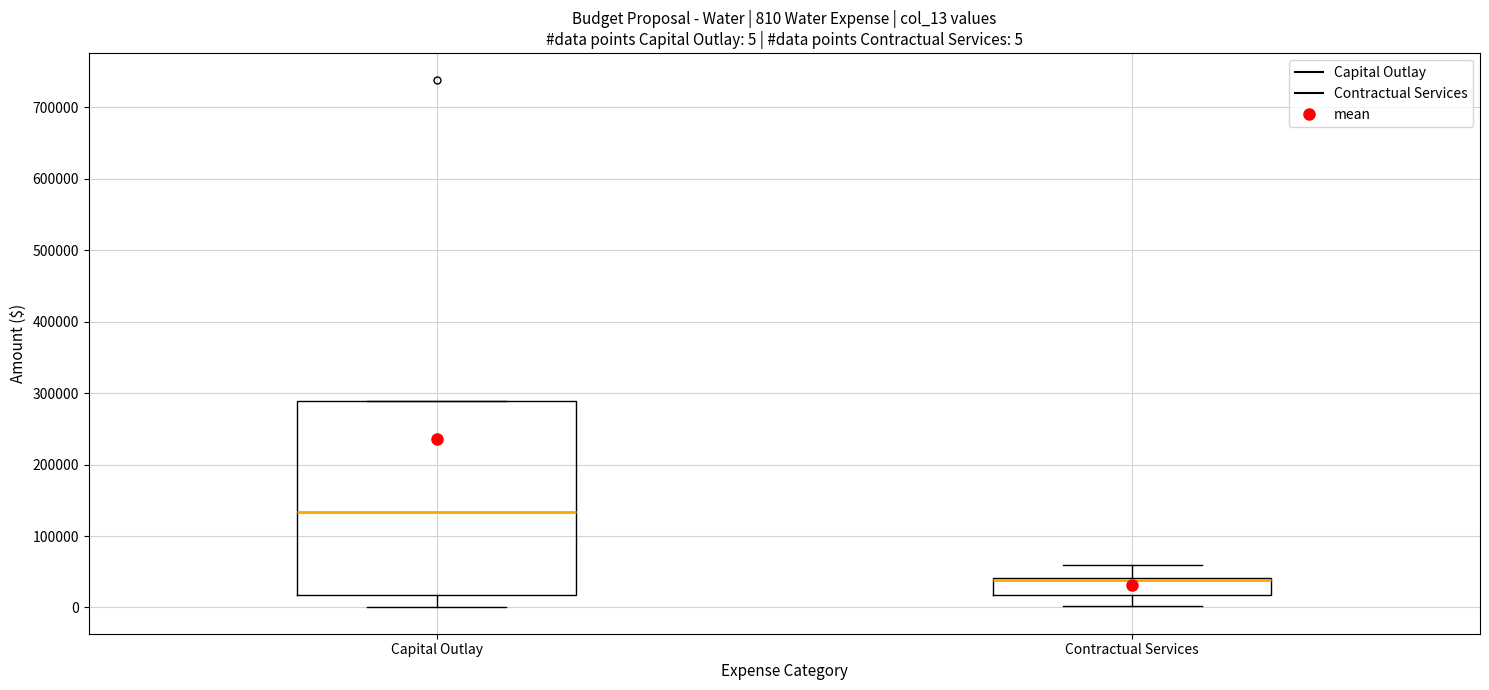

Which box is the tallest, from its lower edge to its upper edge?

Capital Outlay